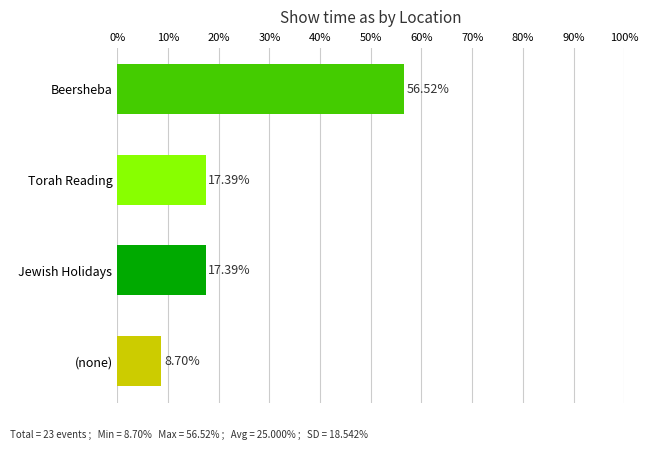

What is the change in value from Beersheba to Jewish Holidays?

-39.1